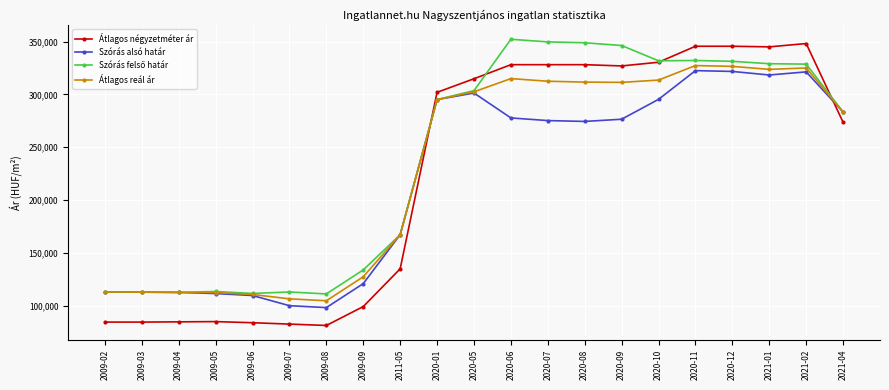

What is the total value across all series at 2009-04?

422982